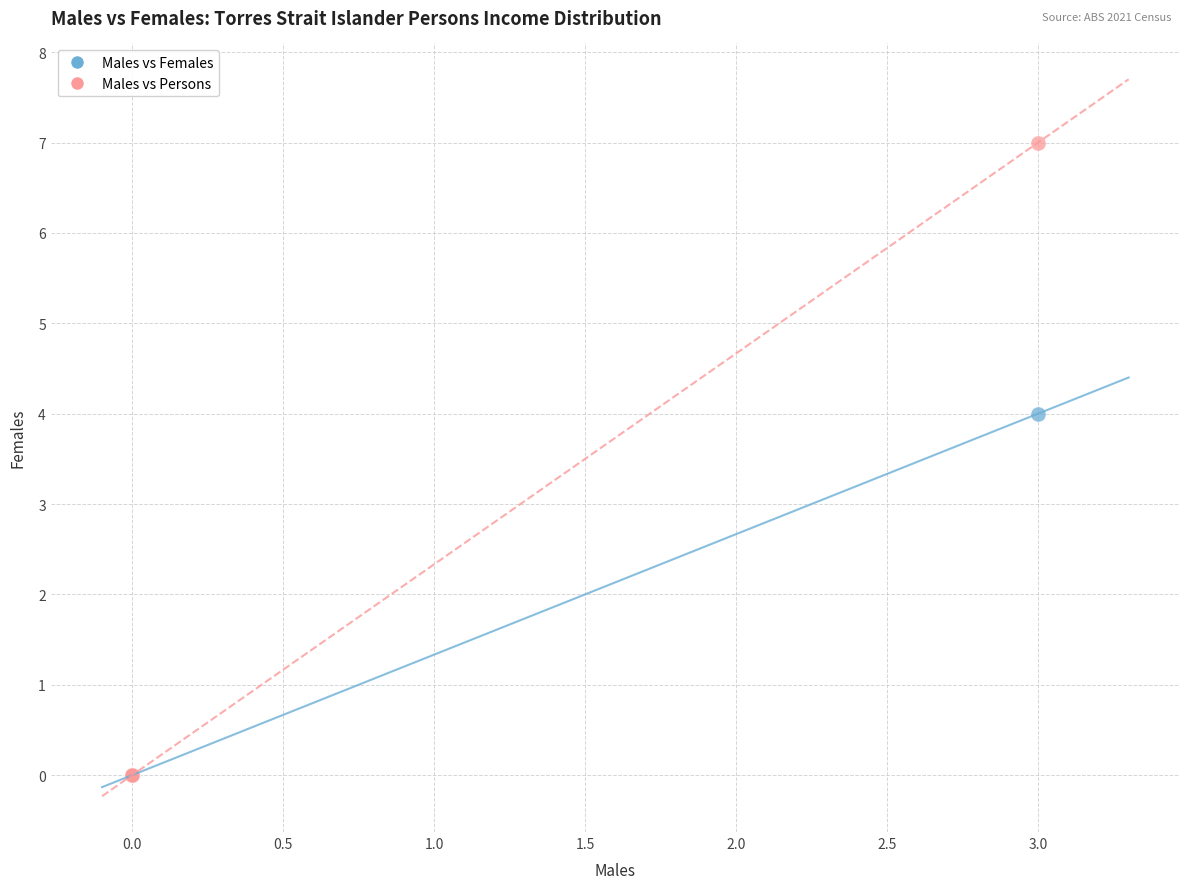

Across all series, what Y value is closest to 3?

4